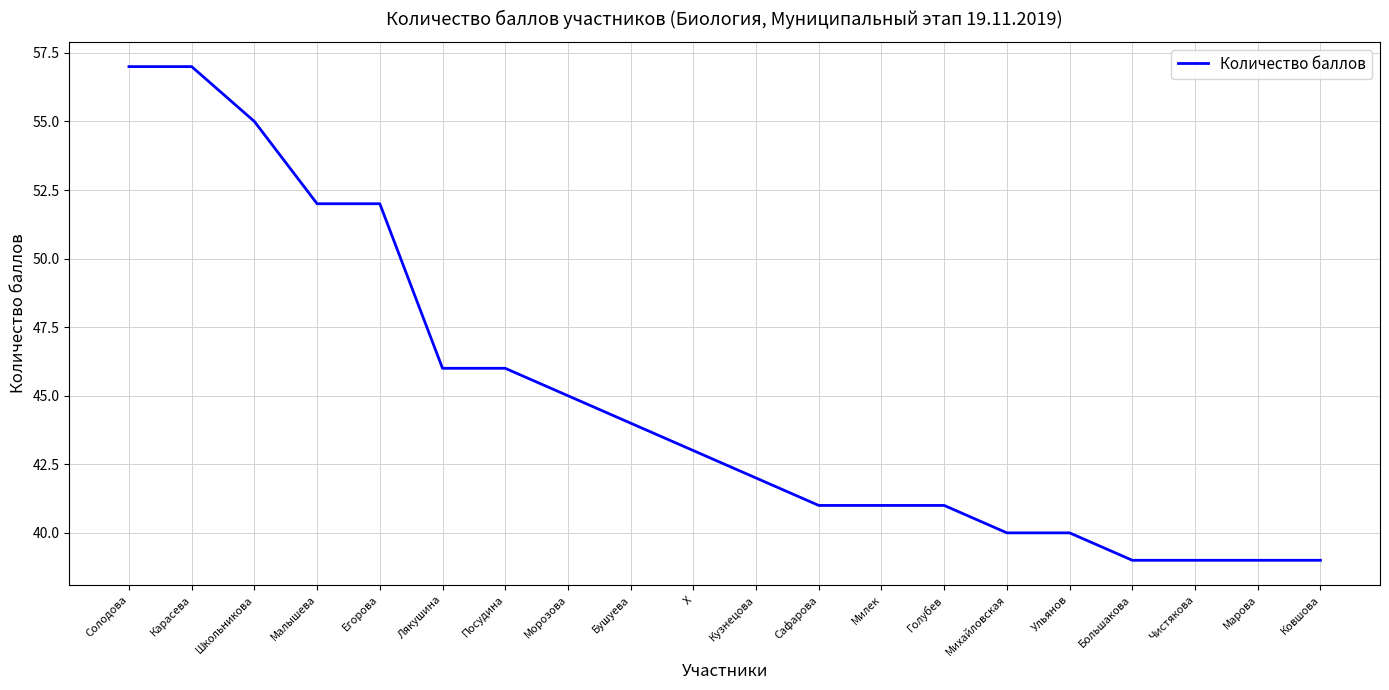

What value does the data have at Посудина, to the nearest 5?

45